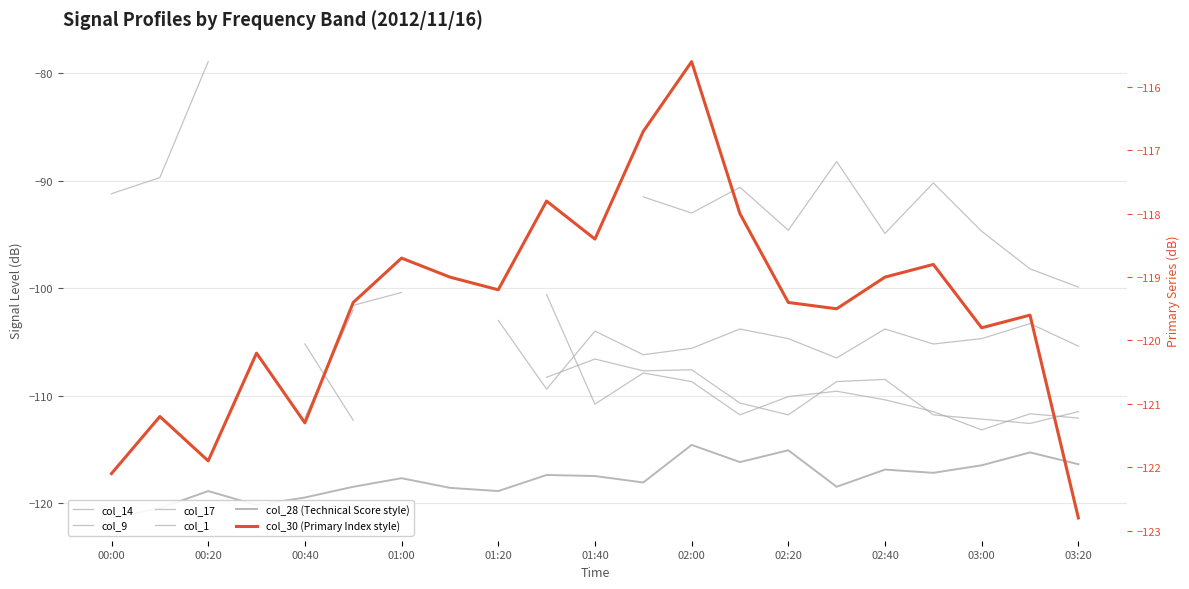

What are all the series names shown in the legend?

col_14, col_9, col_17, col_1, col_28 (Technical Score style), col_30 (Primary Index style)